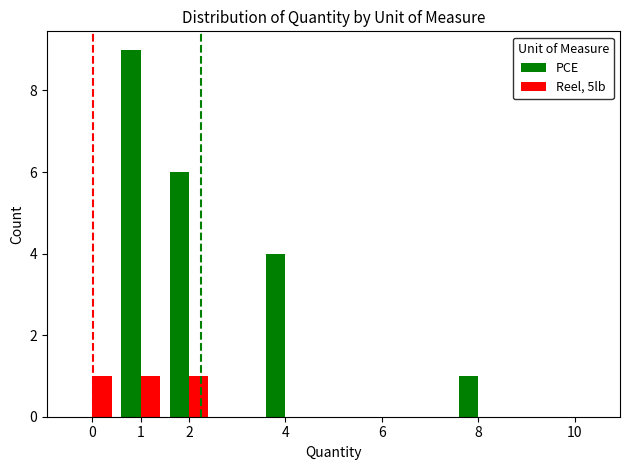

What is the sum of all Reel, 5lb values?

3